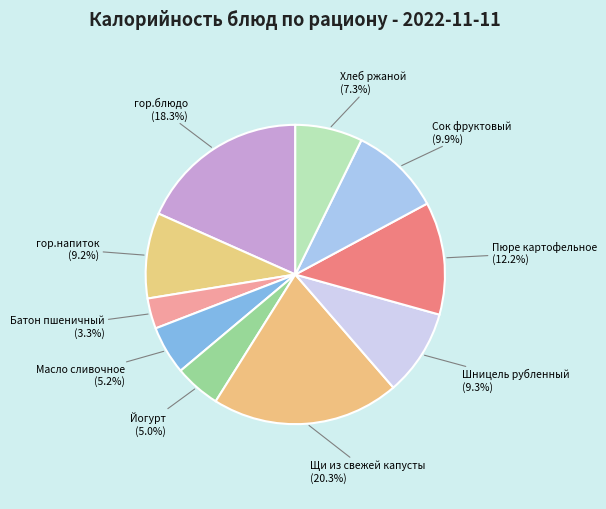

Is there a majority slice in this chart?

No